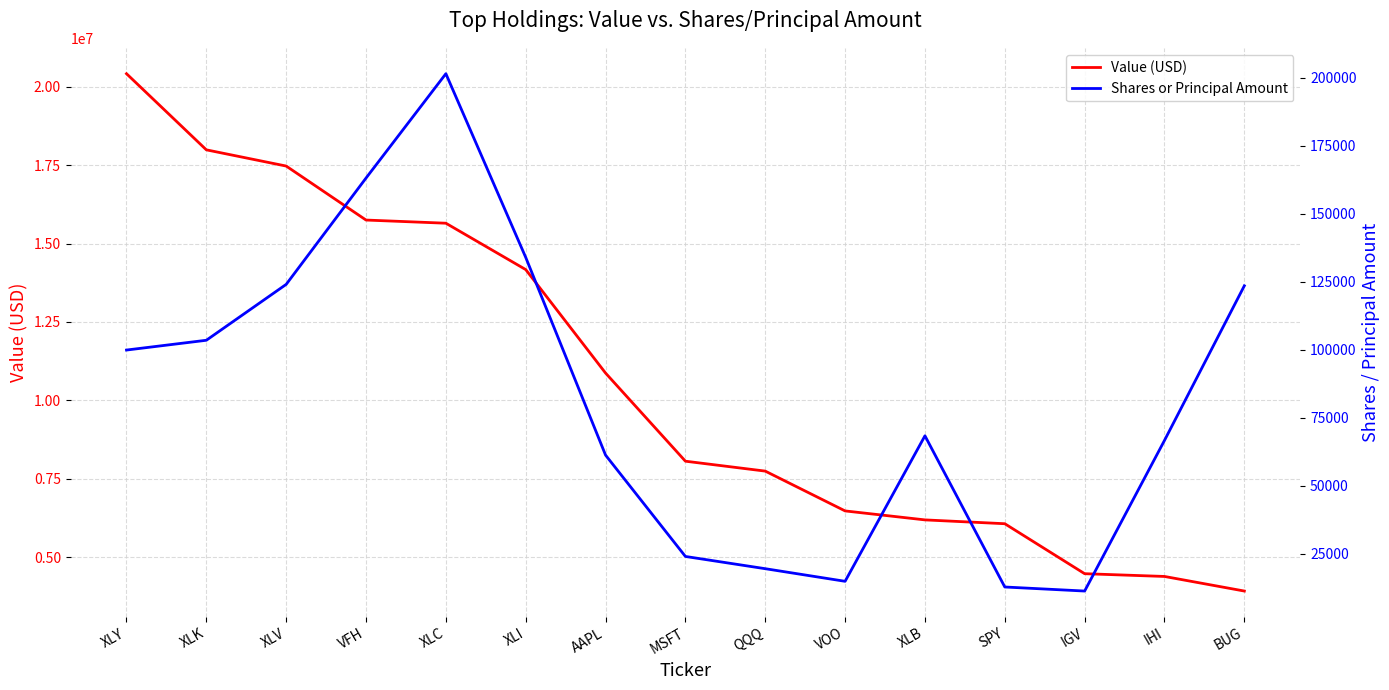

At which category is the sum across all series the highest?

XLY